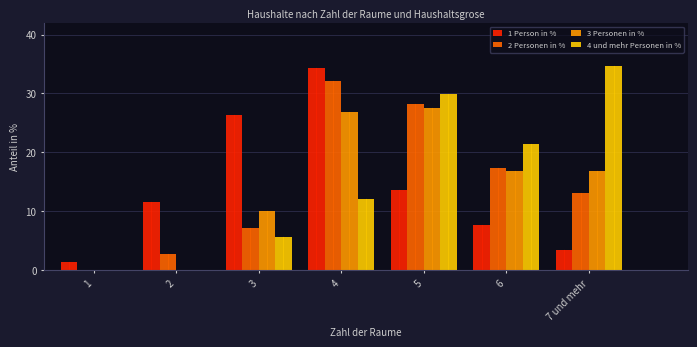

Reading right to left, list all the values displayed in this chart.

1 Person in %: 7 und mehr=3.5	6=7.6	5=13.6	4=34.4	3=26.3	2=11.5	1=1.4
2 Personen in %: 7 und mehr=13.1	6=17.4	5=28.2	4=32.1	3=7.1	2=2.8	1=0.0
3 Personen in %: 7 und mehr=16.9	6=16.9	5=27.5	4=26.9	3=10.0	2=0.0	1=0.0
4 und mehr Personen in %: 7 und mehr=34.6	6=21.5	5=29.9	4=12.1	3=5.6	2=0.0	1=0.0